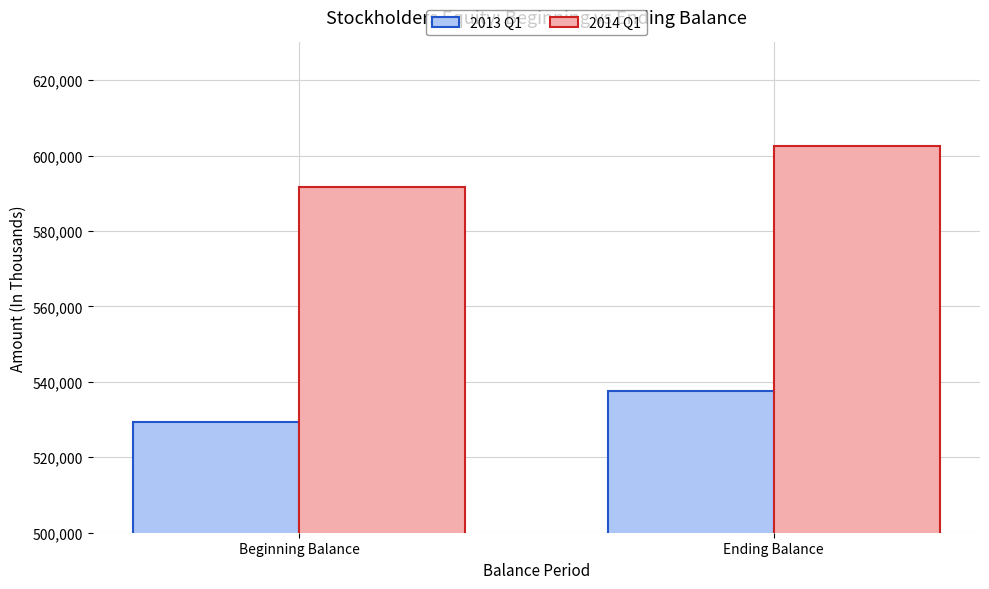

What is the label of the 1st bar from the right?

Ending Balance